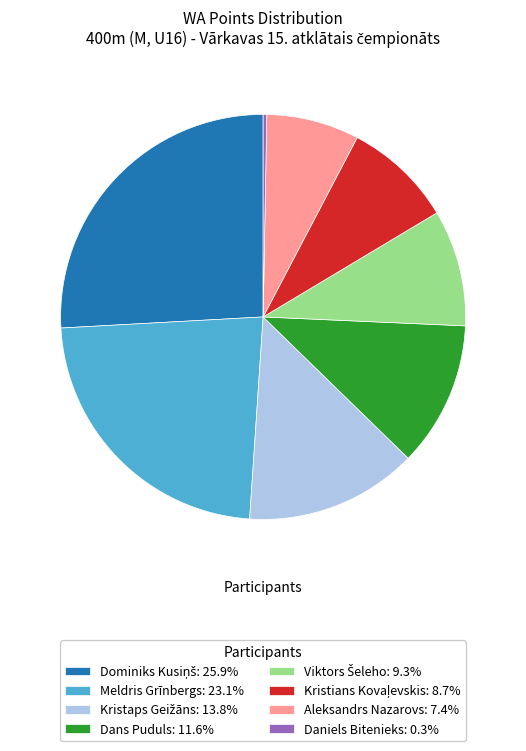

Is it true that Meldris Grīnbergs is 38% of the pie?

False